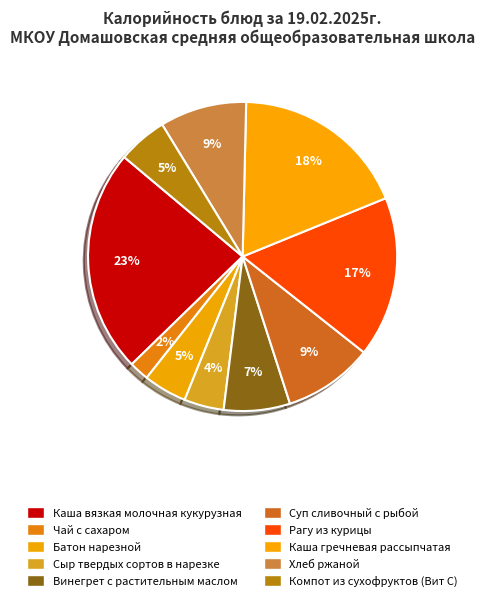

True or false: Компот из сухофруктов (Вит С) accounts for 12% of the total.

False